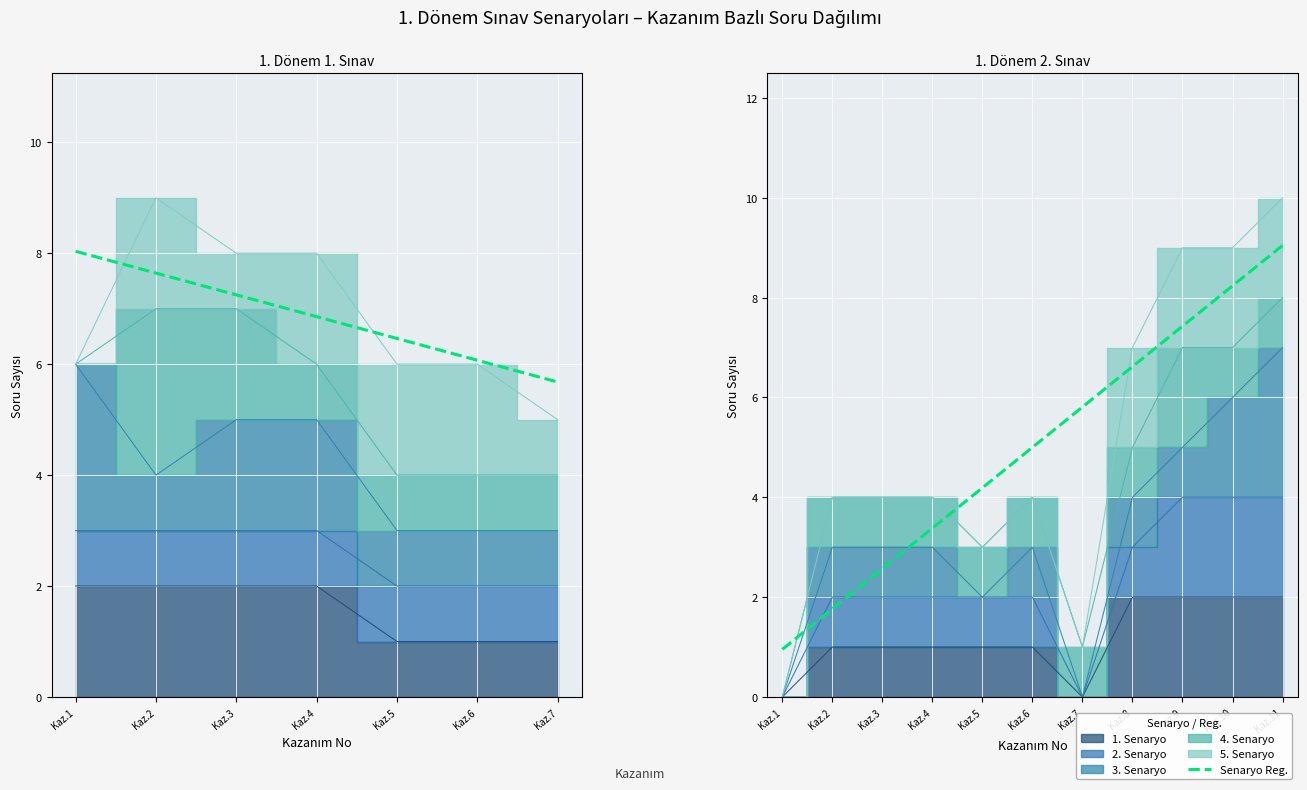

True or false: there are more than 1 points higher than both neighbors.

False